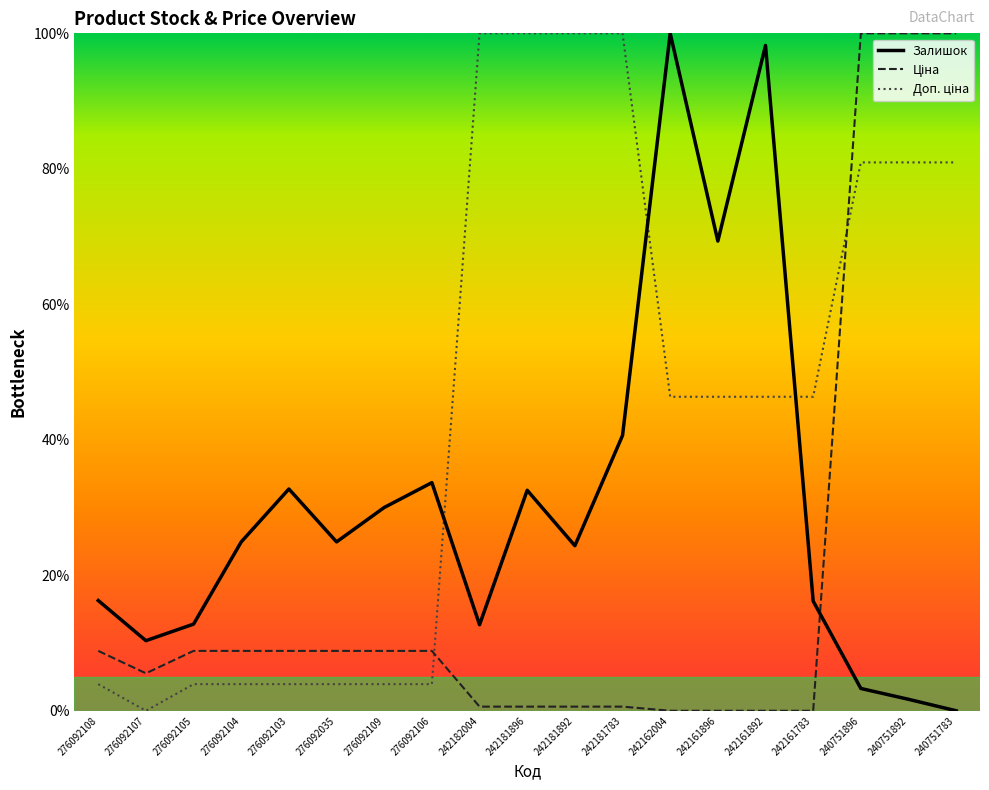

What is the total value across all series at 242162004?

146.4